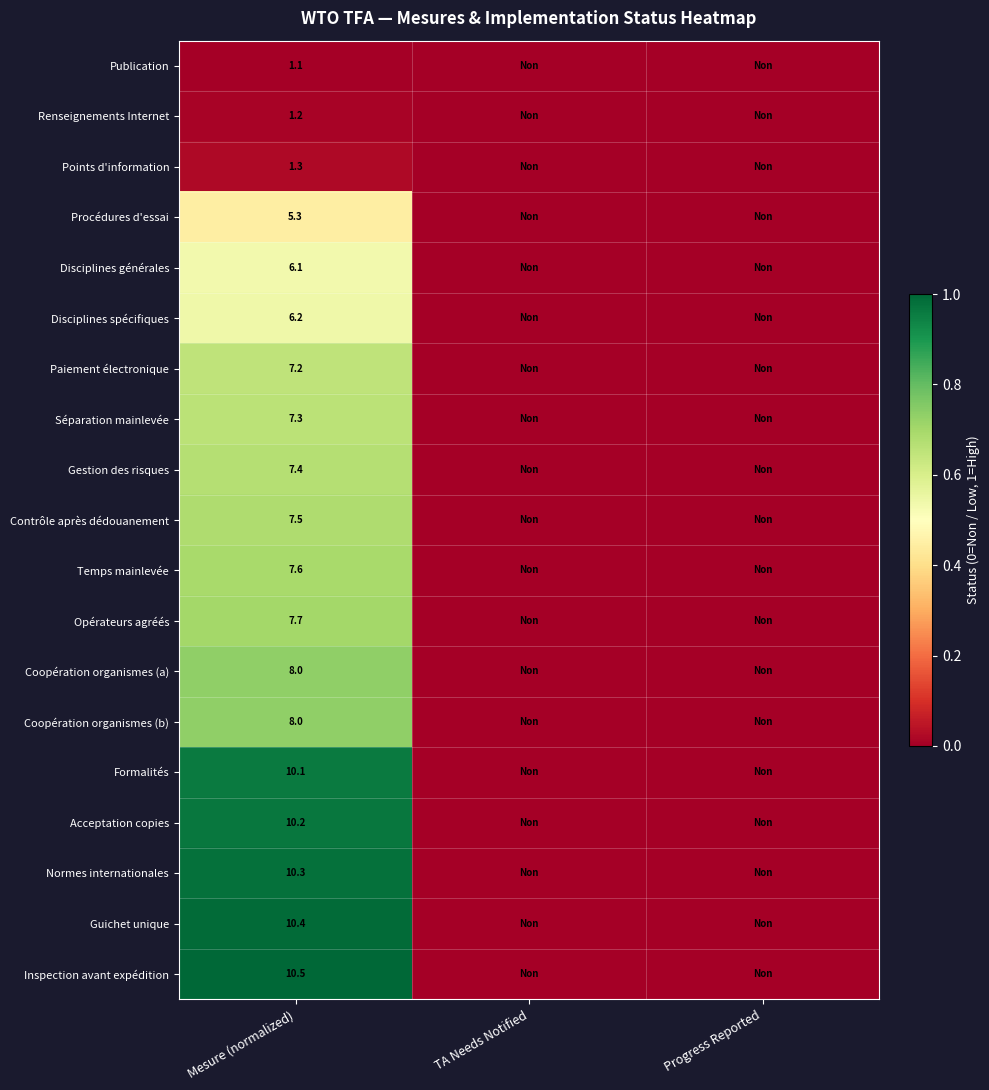

True or false: Disciplines spécifiques has a value of 6.2 at Mesure (normalized).

True